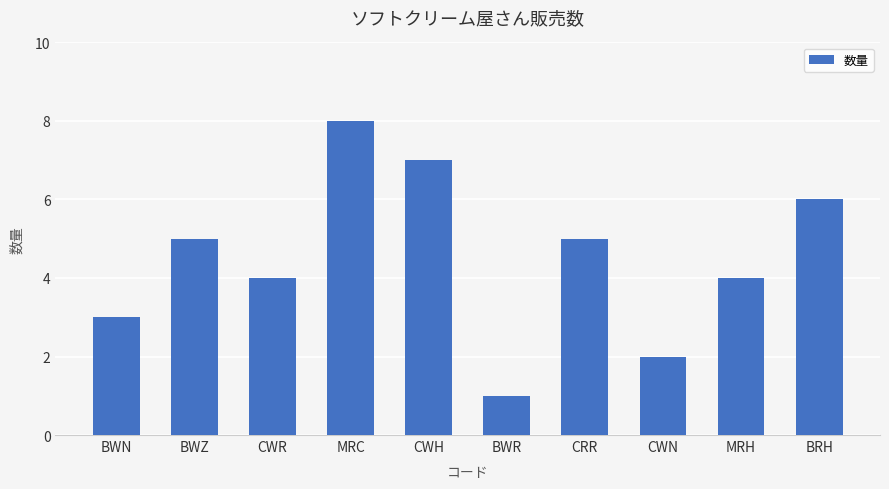

What is the minimum value shown in the chart?

1